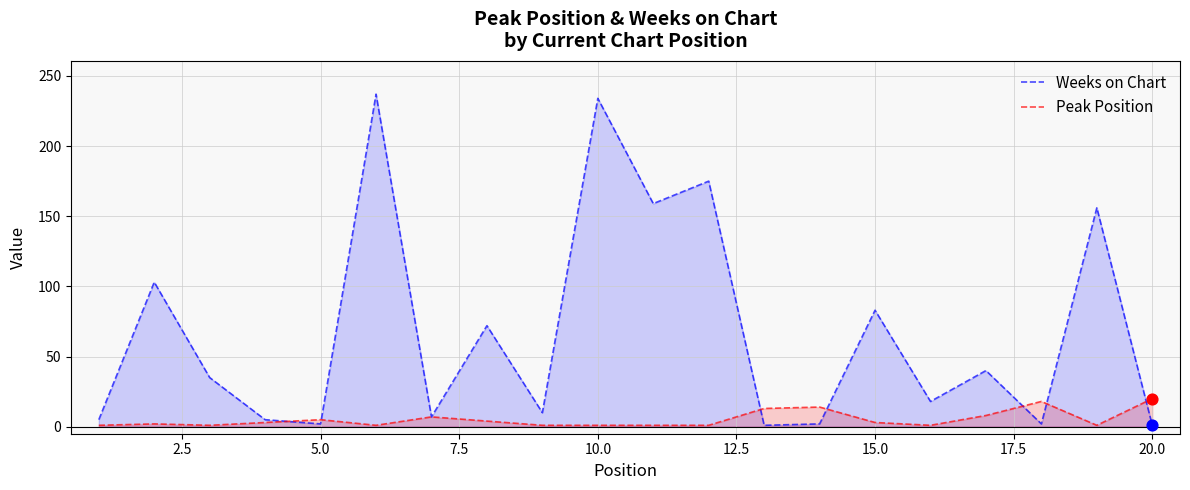

Which series contains the highest Y value?

Weeks on Chart